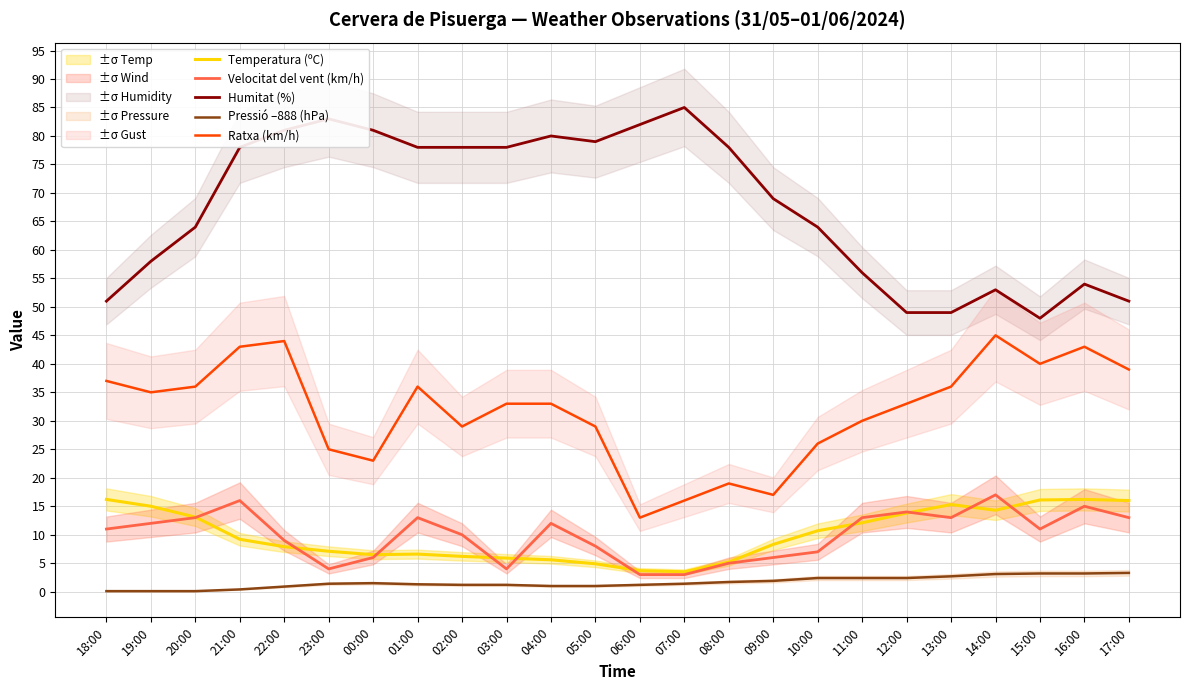

True or false: Humitat (%) and Ratxa (km/h) cross at least once.

False